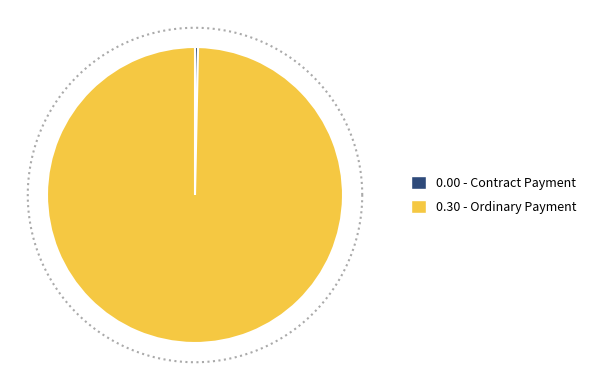

How much of the chart is everything except Contract Payment?

100.0%